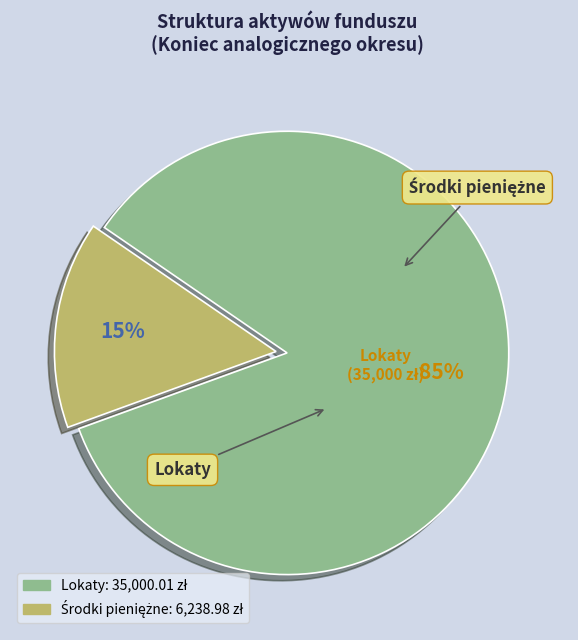

Is there any slice that represents more than half of the pie?

Yes